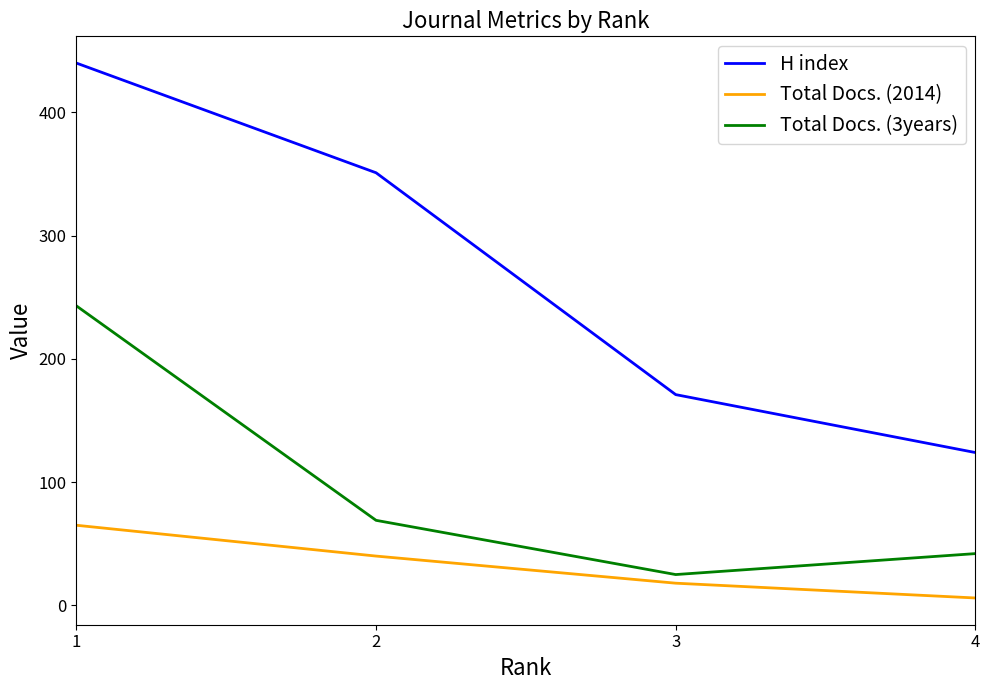

What is the difference between the maximum and minimum values in the H index series?

316